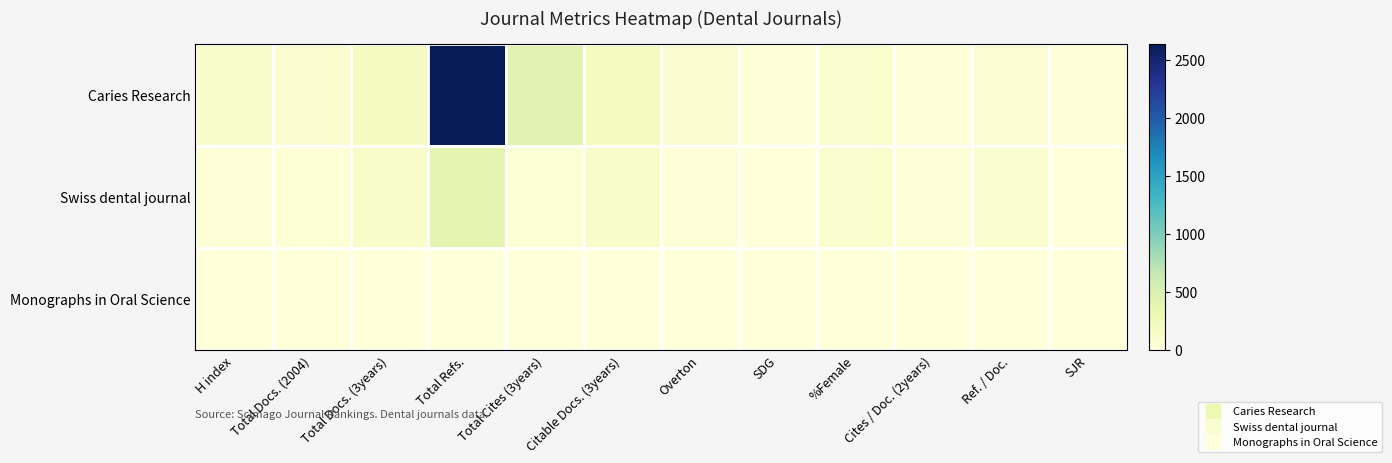

Rank the series by their average value, from lowest to highest.

Monographs in Oral Science, Swiss dental journal, Caries Research